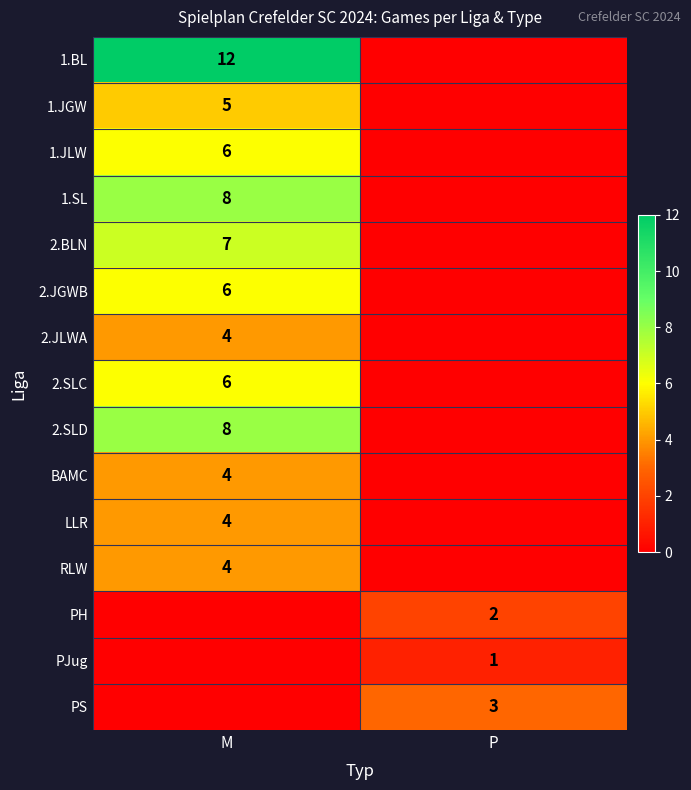

True or false: 2.JLWA has a value of 7 at M.

False